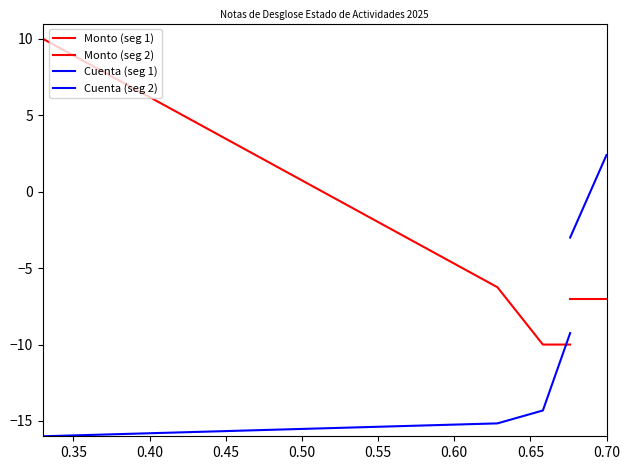

Between 0.70 and 0.45, which is larger?

0.70